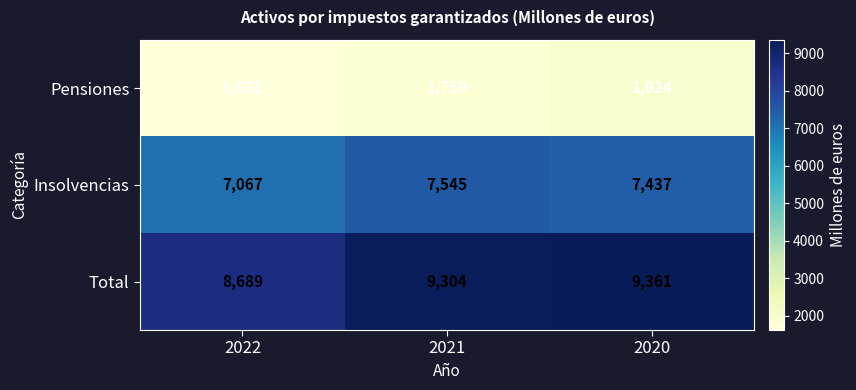

Read the Total value at 2020.

9361